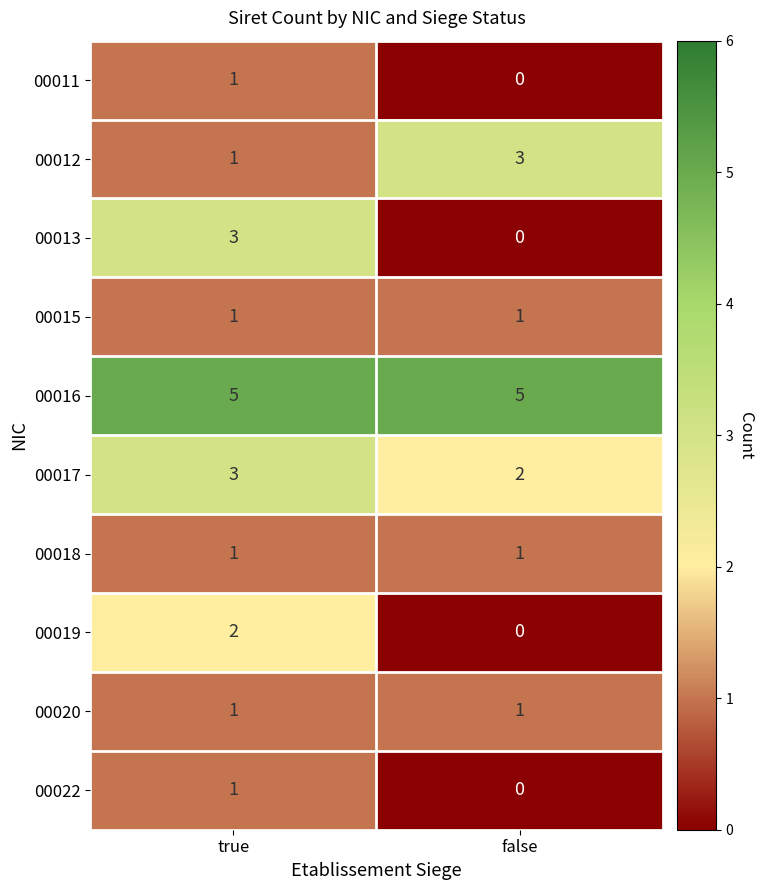

Is it true that 00016 equals 5 at true?

True